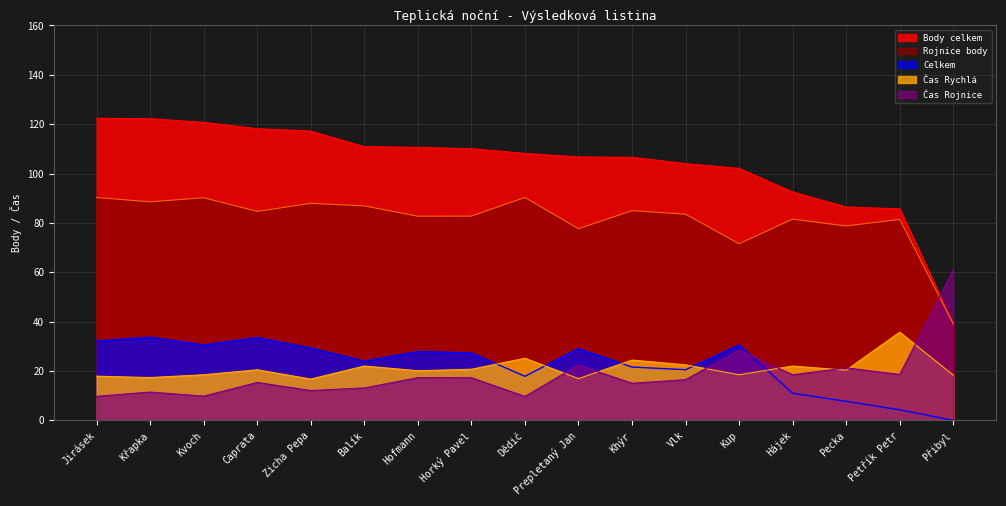

Between Kup and Hájek, which series saw the biggest shift?

Celkem